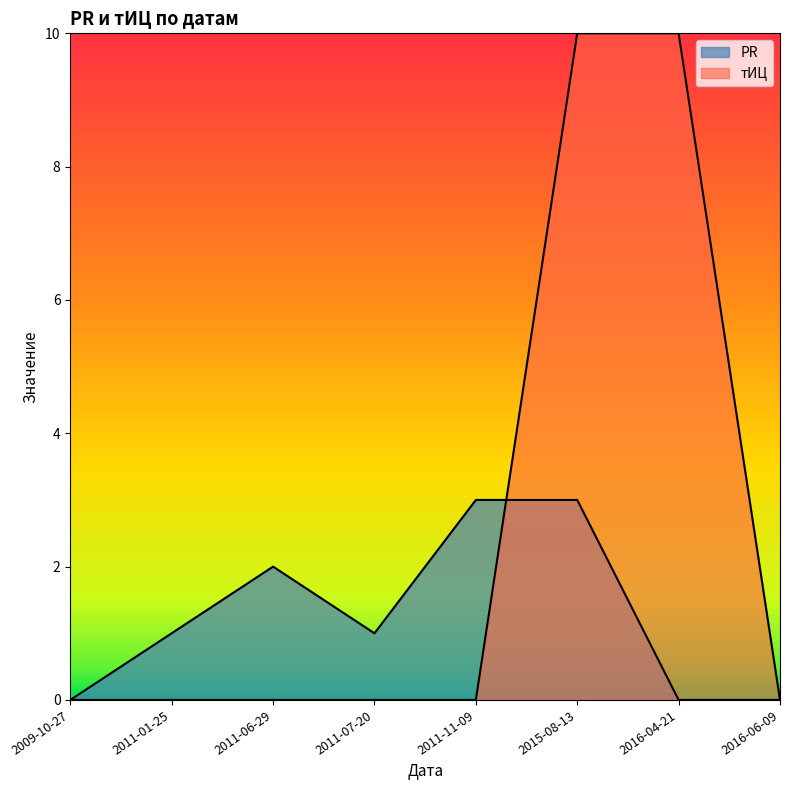

Between 2009-10-27 and 2016-04-21, which series saw the biggest shift?

тИЦ